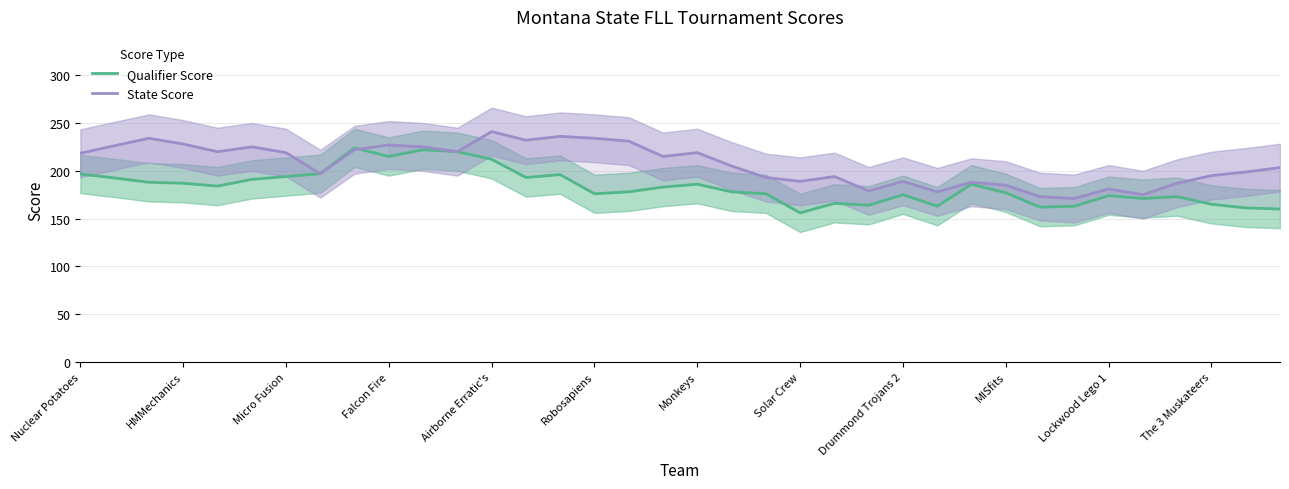

Is the value of State Score at The 3 Muskateers greater than the value of Qualifier Score at The 3 Muskateers?

Yes